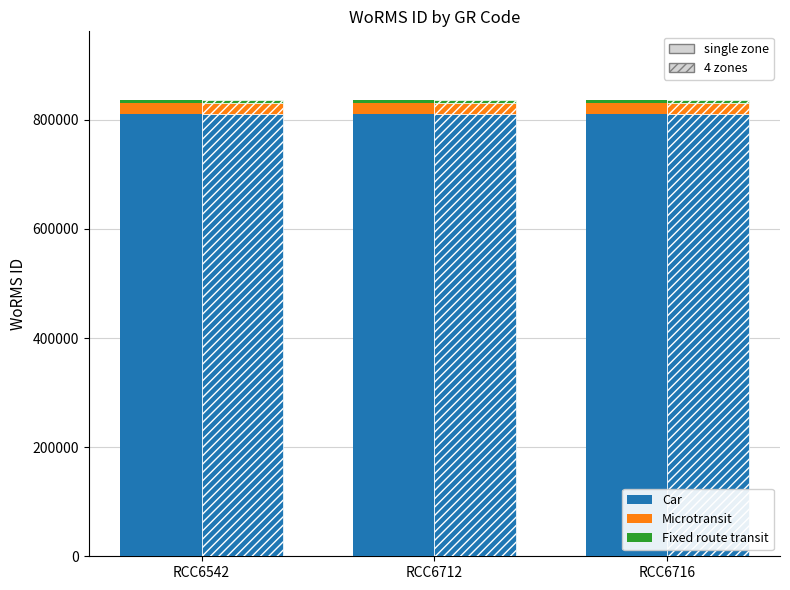

What is the total value across all series at RCC6712?

836617